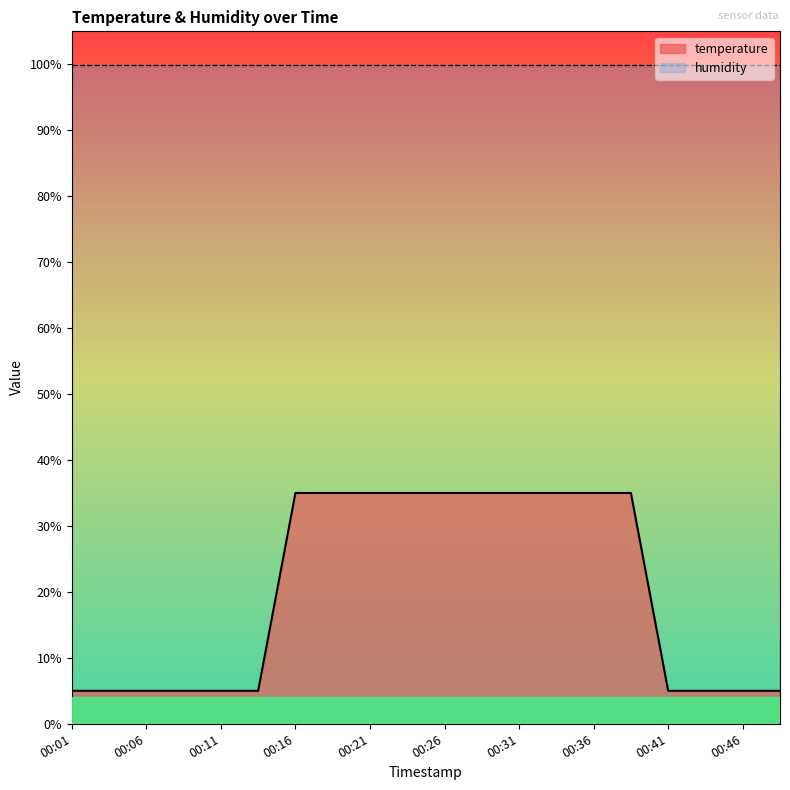

Which label corresponds to the largest value in the chart?

00:16